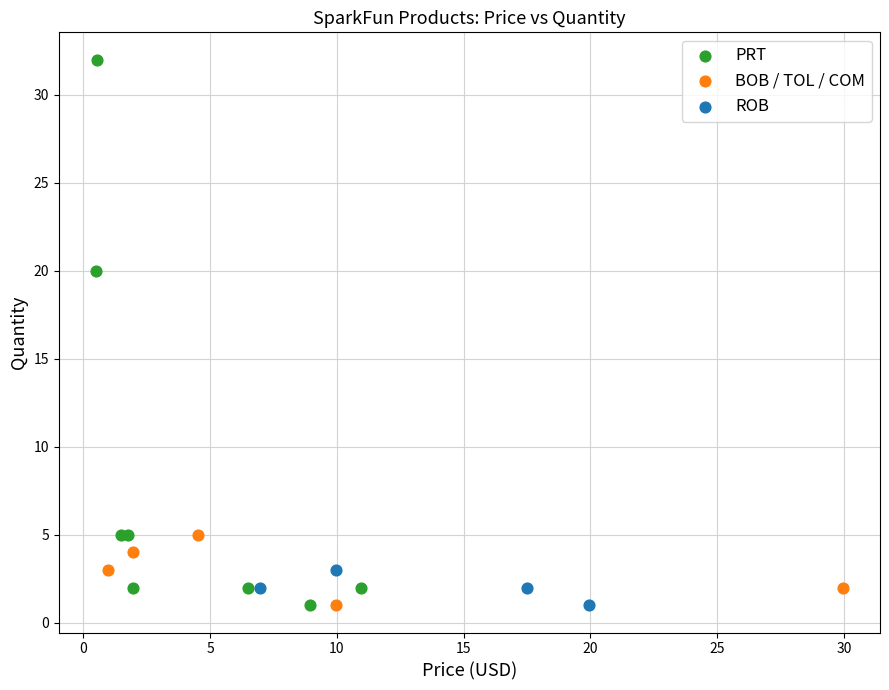

Which series reaches the maximum Y coordinate?

PRT